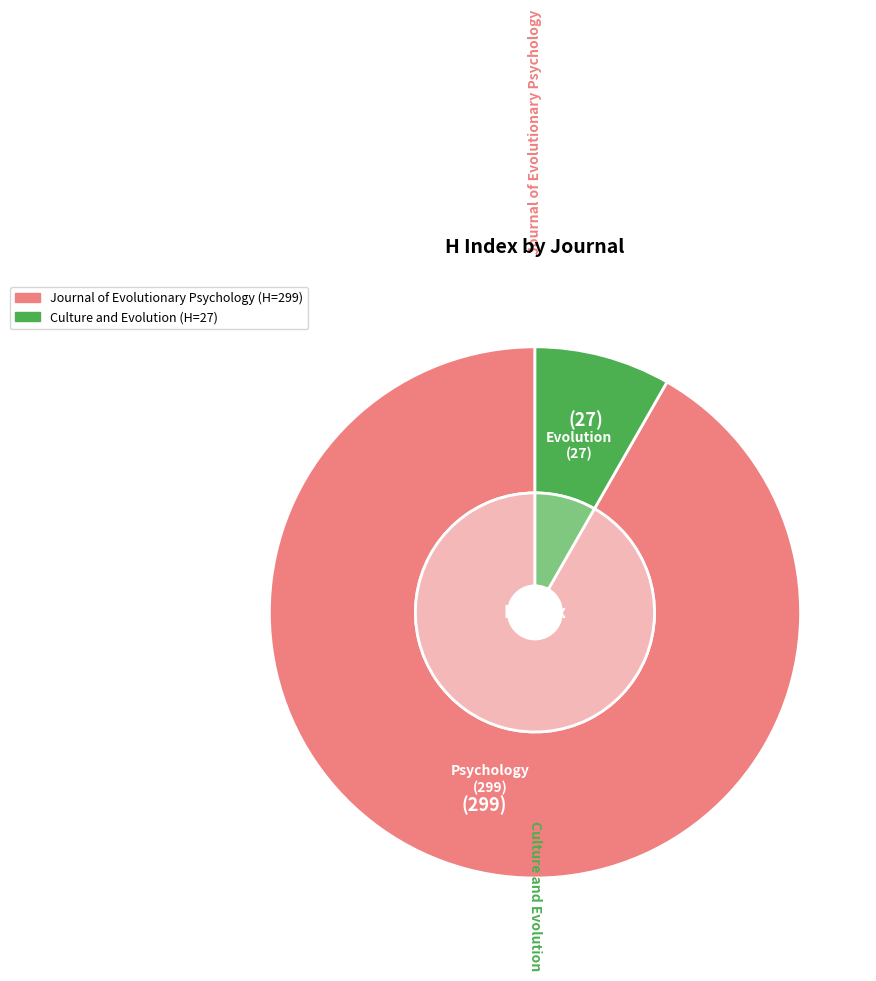

What portion of the pie excludes Journal of Evolutionary Psychology?

8.3%